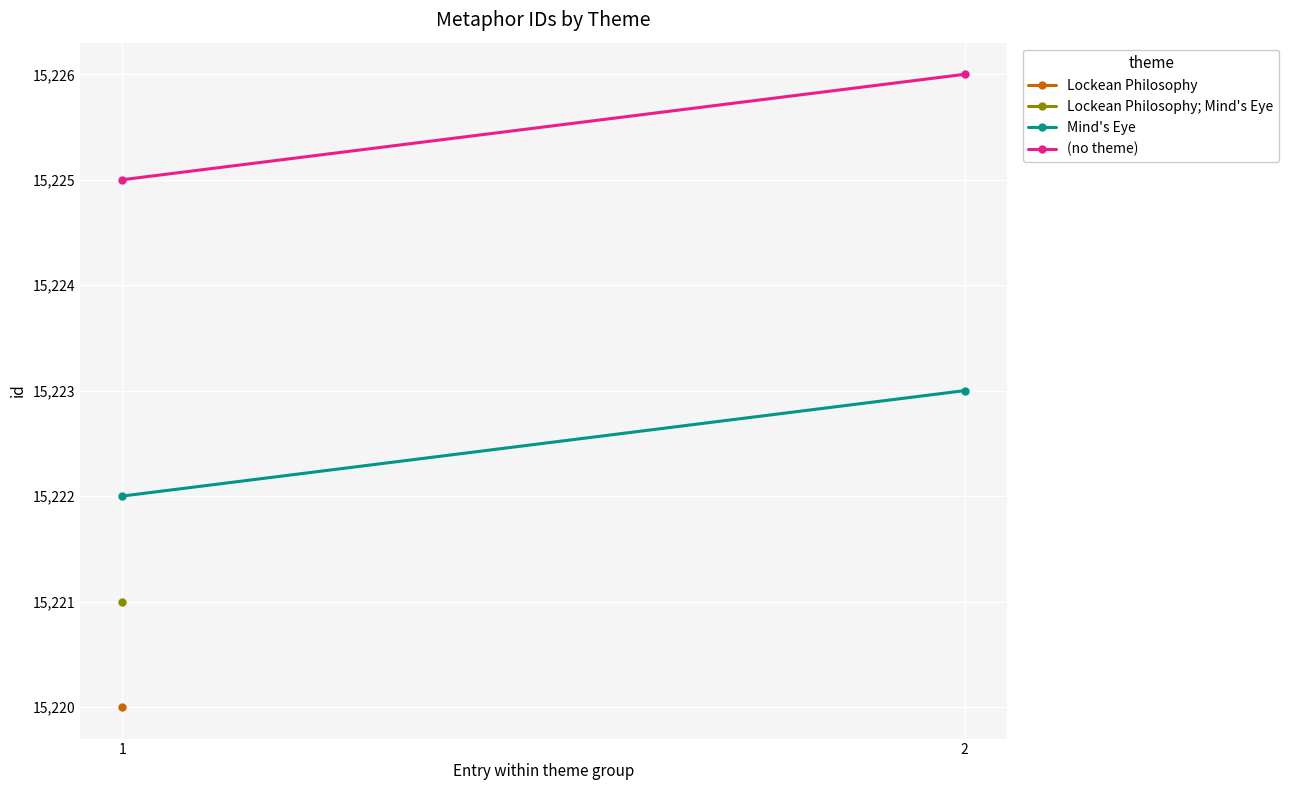

Rank the series at 2 from lowest to highest value.

Mind's Eye, (no theme)